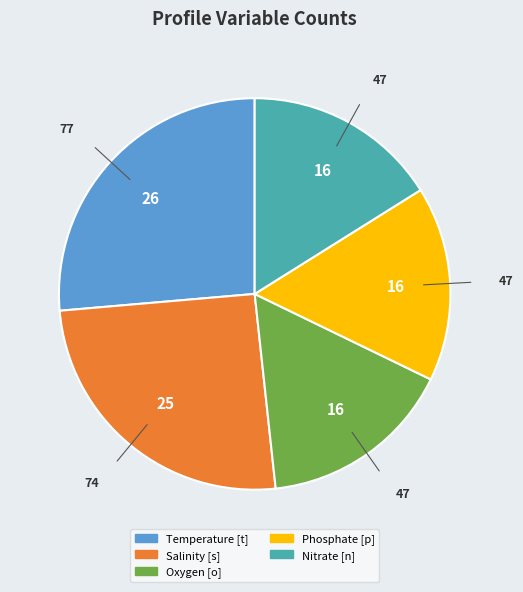

How many segments does this pie chart have?

5